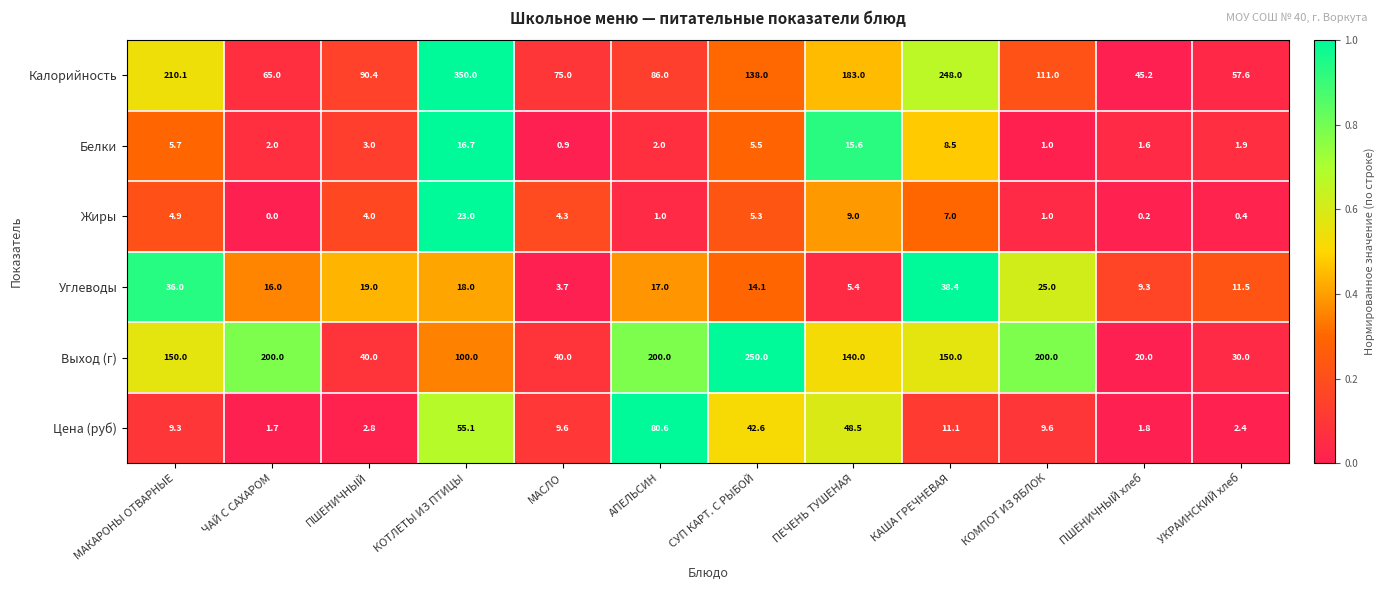

Read the Выход (г) value at ПШЕНИЧНЫЙ хлеб.

20.0